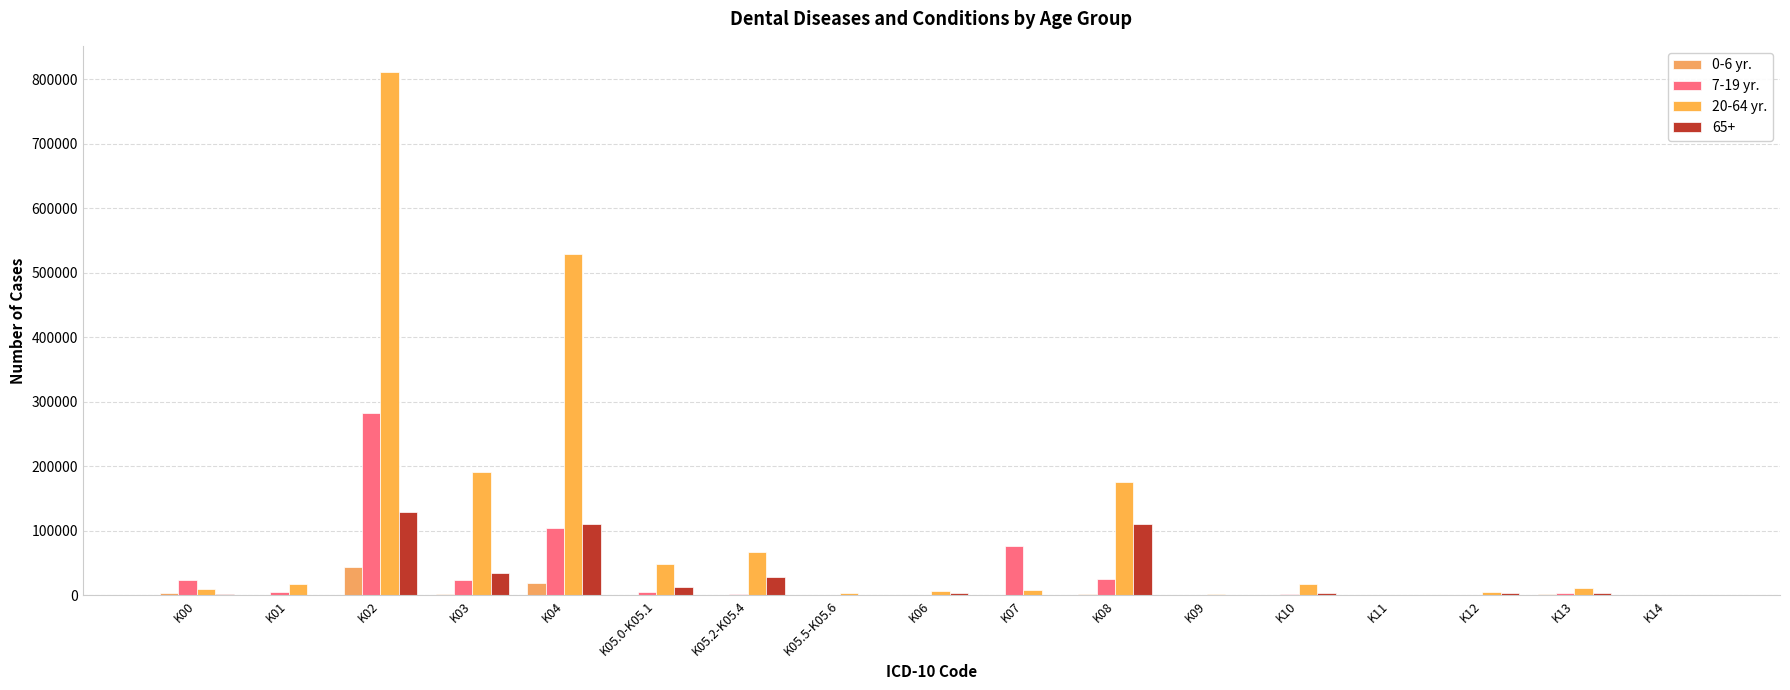

Rank the categories by 0-6 yr. value from highest to lowest.

K02, K04, K00, K08, K03, K13, K07, K05.0-K05.1, K10, K12, K01, K05.2-K05.4, K06, K14, K05.5-K05.6, K09, K11